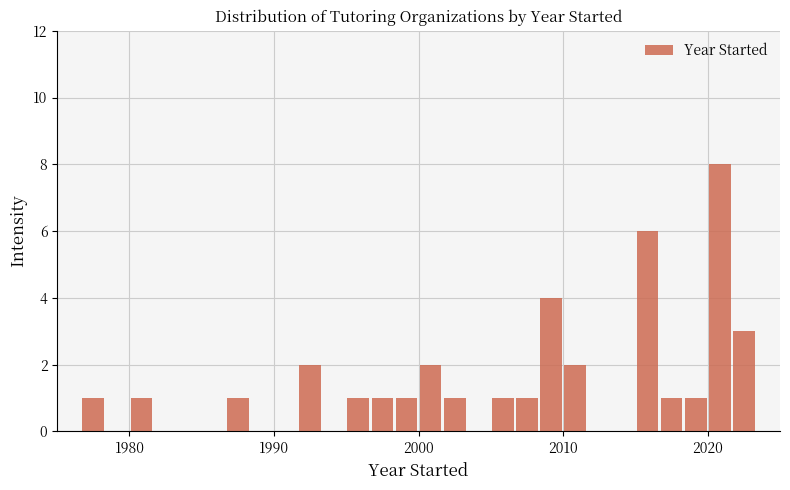

Around what value on the x-axis is the tallest bar? Give the approximate position of its centre, as read against the axis.

2021